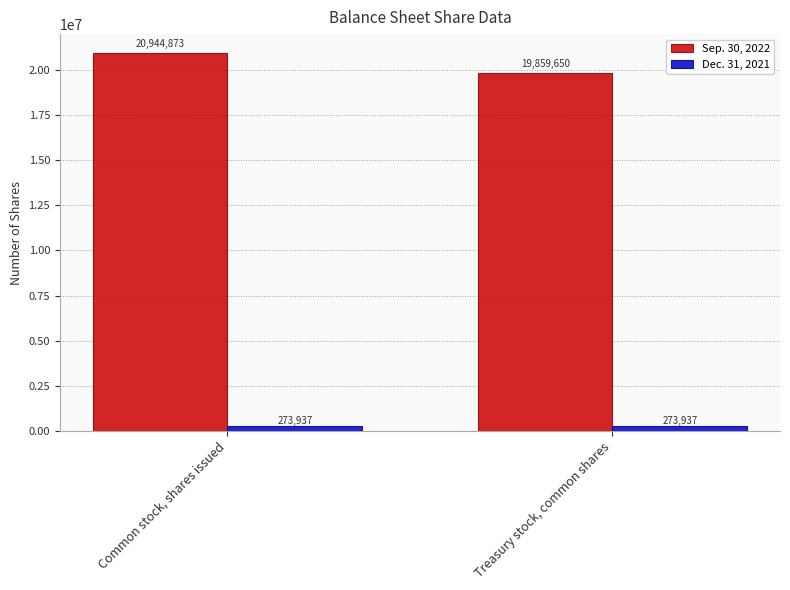

The value of Dec. 31, 2021 at Common stock, shares issued is 273937. True or false?

True